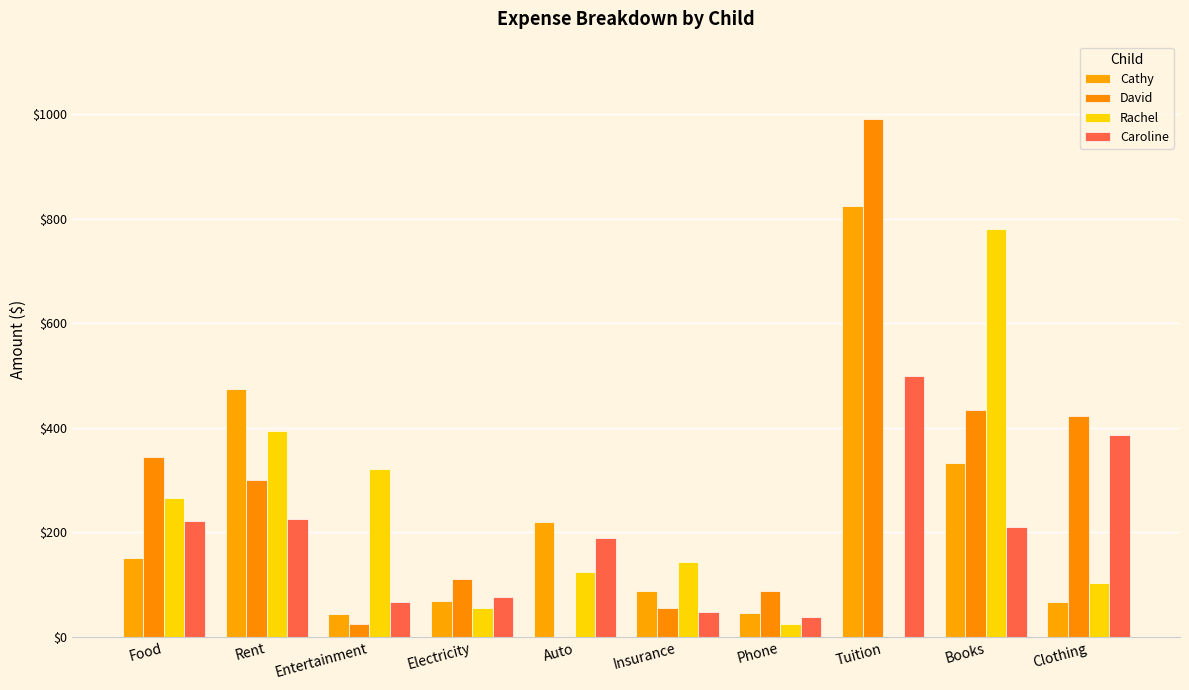

List the series in order of their peak value, lowest first.

Caroline, Rachel, Cathy, David